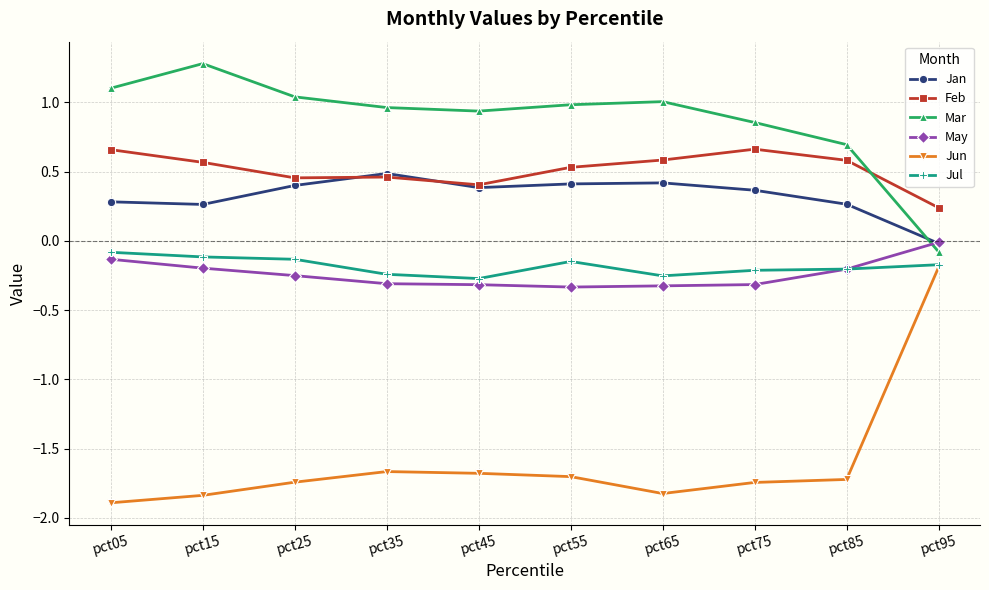

Does the chart have visible grid lines?

Yes